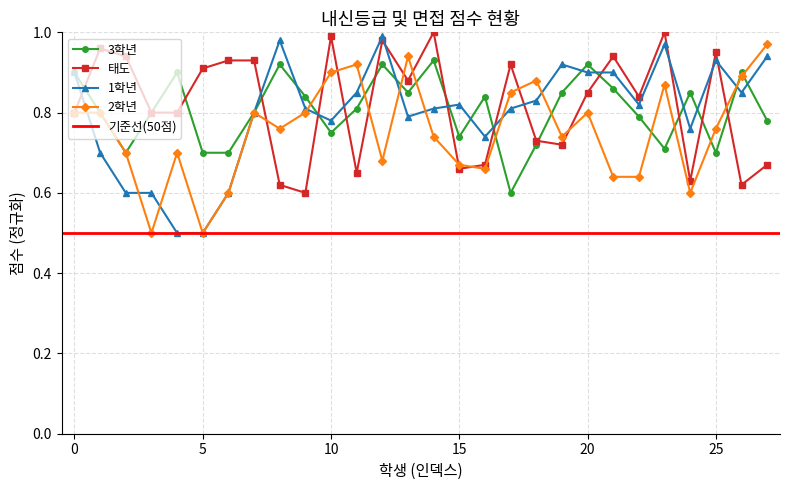

Reading left to right, list all the values displayed in this chart.

3학년: 0.9	0.8	0.7	0.8	0.9	0.7	0.7	0.8	0.9	0.8	0.8	0.8	0.9	0.8	0.9	0.7	0.8	0.6	0.7	0.8	0.9	0.9	0.8	0.7	0.8	0.7	0.9	0.8
태도: 0.8	1.0	0.9	0.8	0.8	0.9	0.9	0.9	0.6	0.6	1.0	0.7	1.0	0.9	1.0	0.7	0.7	0.9	0.7	0.7	0.8	0.9	0.8	1.0	0.6	0.9	0.6	0.7
1학년: 0.9	0.7	0.6	0.6	0.5	0.5	0.6	0.8	1.0	0.8	0.8	0.8	1.0	0.8	0.8	0.8	0.7	0.8	0.8	0.9	0.9	0.9	0.8	1.0	0.8	0.9	0.8	0.9
2학년: 0.8	0.8	0.7	0.5	0.7	0.5	0.6	0.8	0.8	0.8	0.9	0.9	0.7	0.9	0.7	0.7	0.7	0.8	0.9	0.7	0.8	0.6	0.6	0.9	0.6	0.8	0.9	1.0